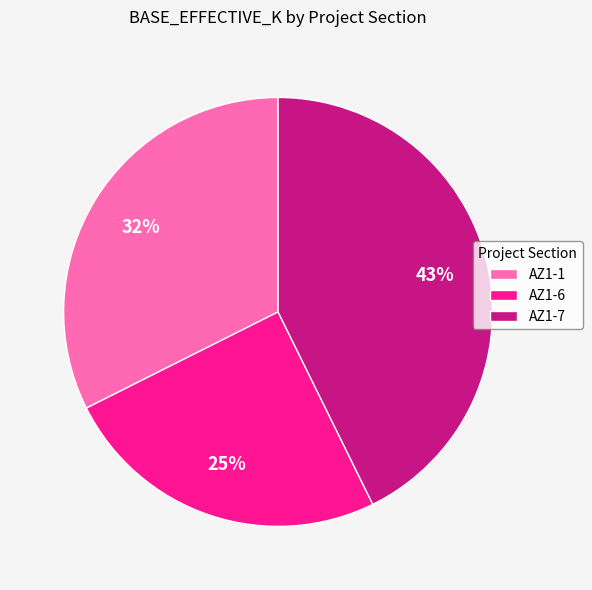

To the nearest percent, what is the average slice percentage?

33%